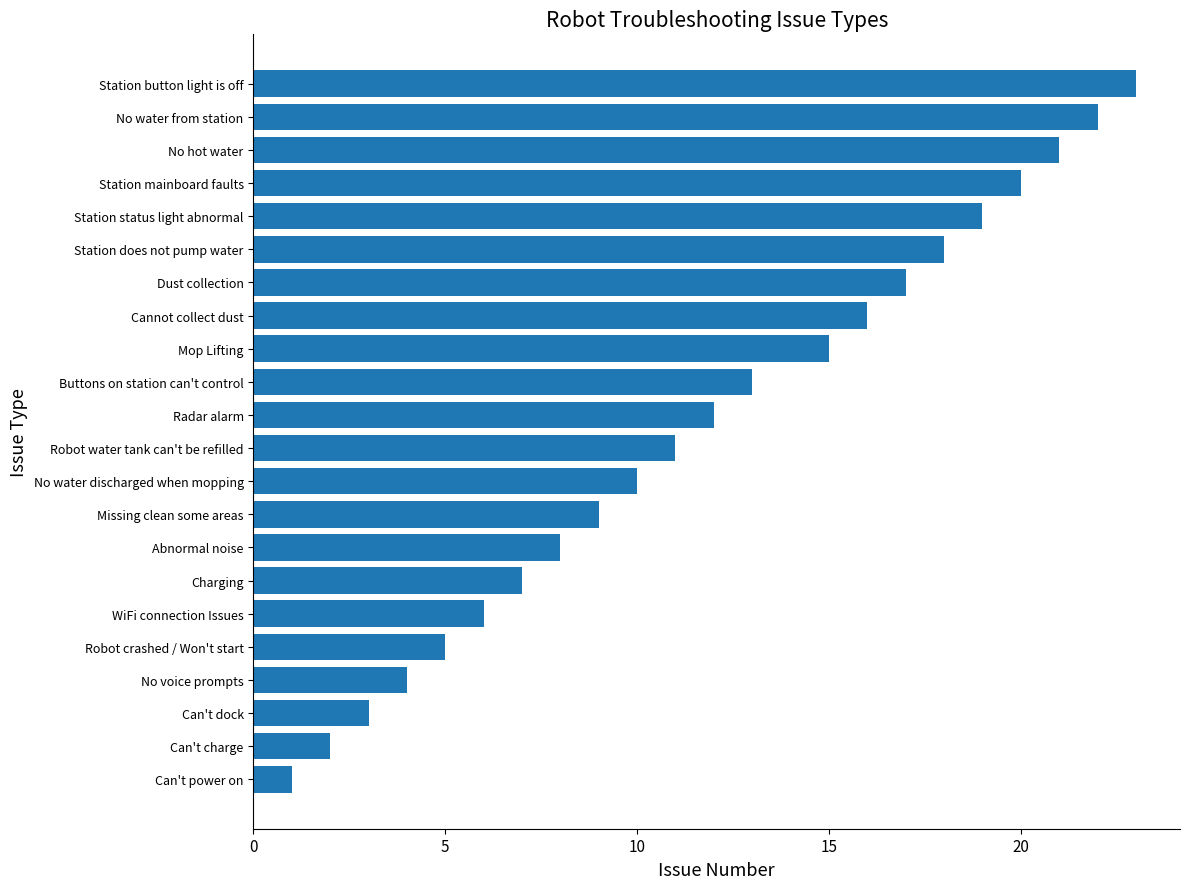

What is the change in value from No water discharged when mopping to No water from station?

+12